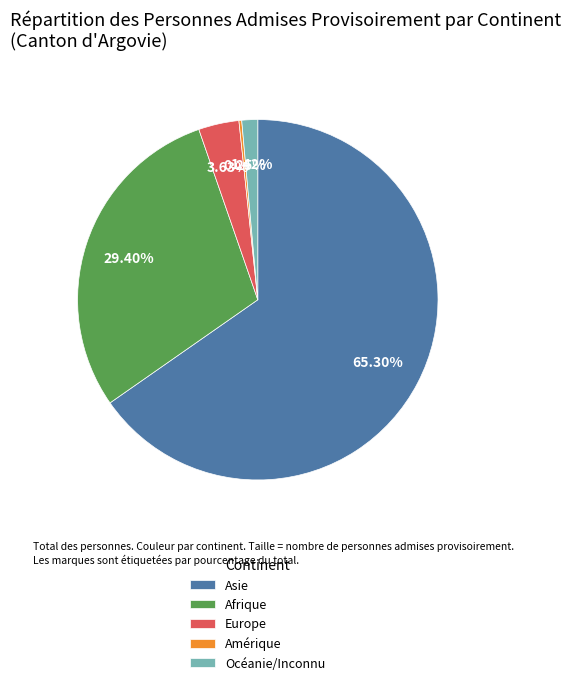

Which category has the biggest portion of the pie?

Asie